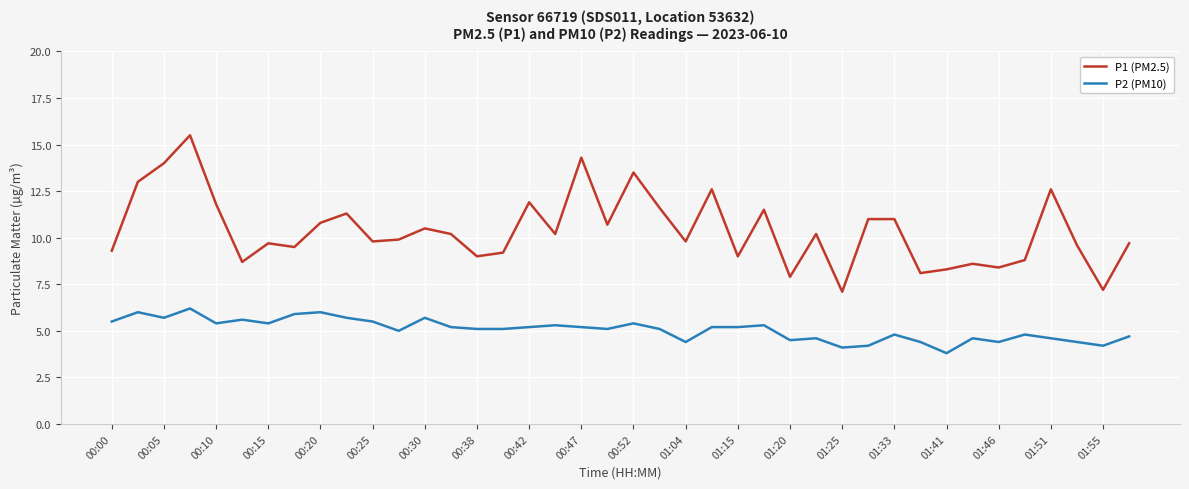

What is the minimum value shown in the chart?

3.8